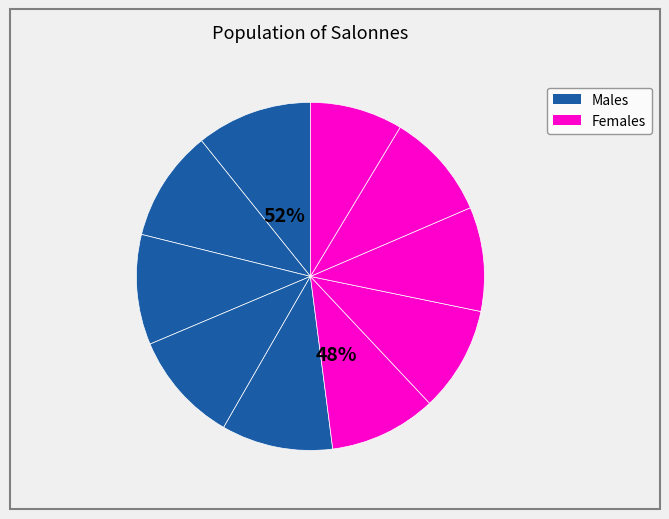

To the nearest percent, what portion does pct55 represent?

10%